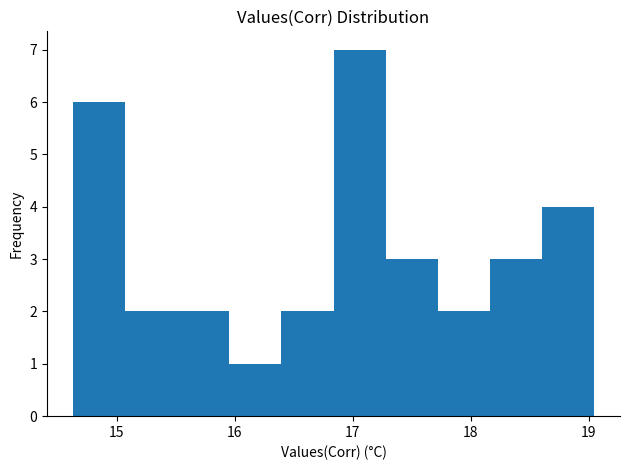

Reading left to right, list every bar in this chart as the range it spans on the x-axis followed by its height. Neither the bar edges nor the heights are printed on the chart, so give them approximately, as read against the axes.

14.6 to 15.1: 6
15.1 to 15.5: 2
15.5 to 16.0: 2
16.0 to 16.4: 1
16.4 to 16.8: 2
16.8 to 17.3: 7
17.3 to 17.7: 3
17.7 to 18.2: 2
18.2 to 18.6: 3
18.6 to 19.0: 4